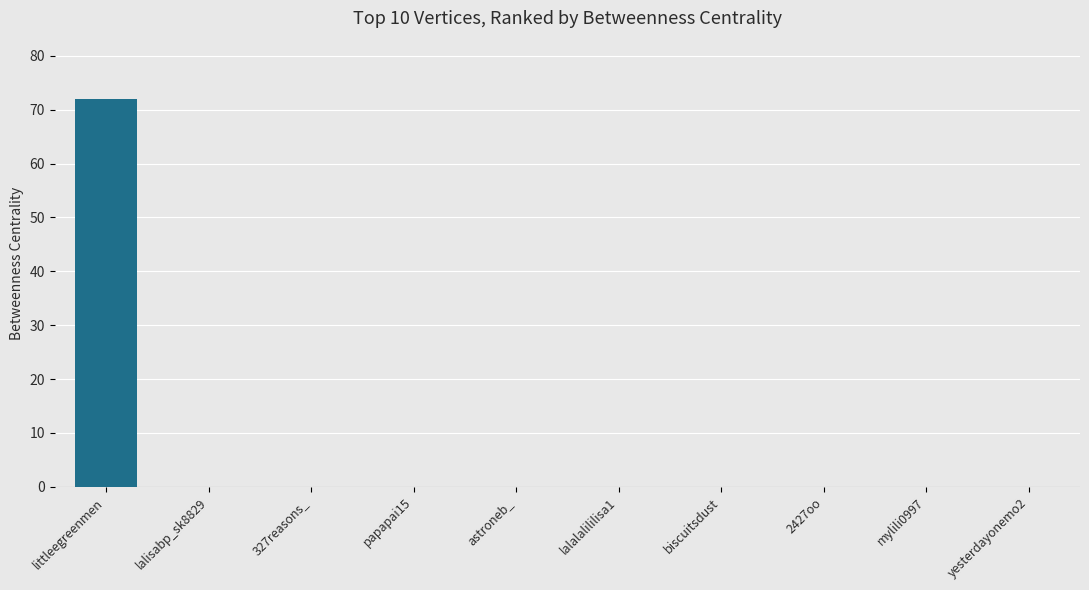

True or false: the data shows -27 at papapai15.

False